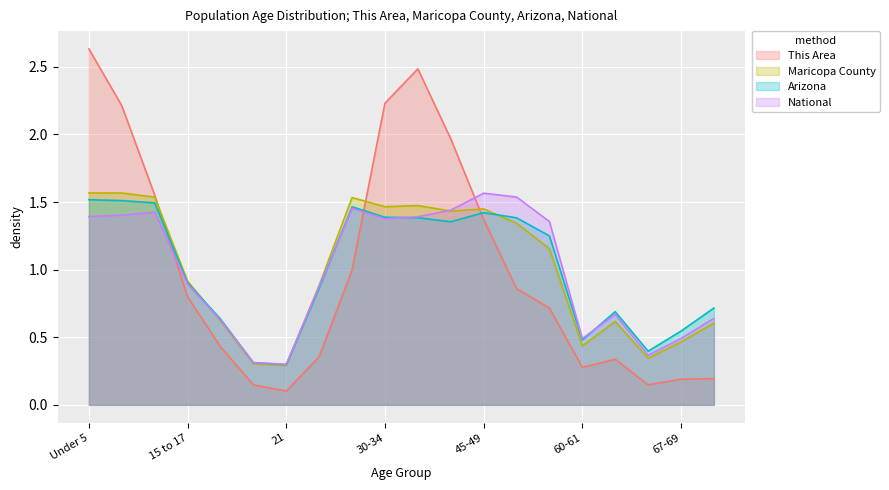

At which category does Arizona reach its first local valley?

21